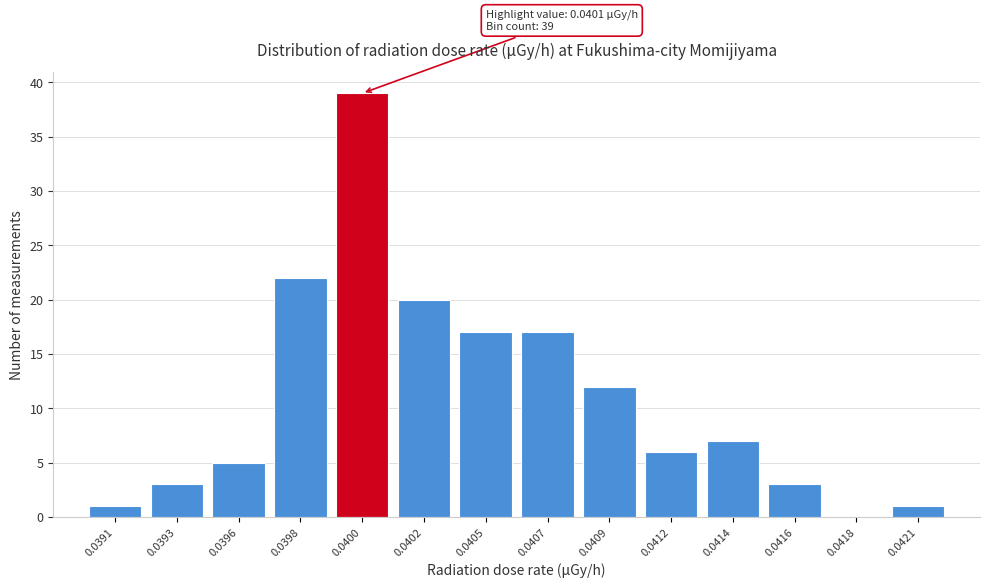

Reading right to left, list all the values displayed in this chart.

0.0421=1	0.0418=0	0.0416=3	0.0414=7	0.0412=6	0.0409=12	0.0407=17	0.0405=17	0.0402=20	0.0400=39	0.0398=22	0.0396=5	0.0393=3	0.0391=1